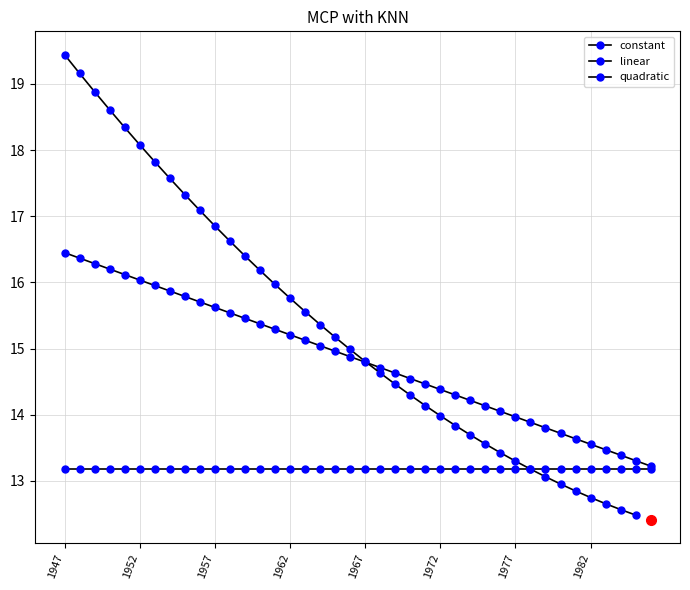

What is the difference between the maximum and minimum values in the quadratic series?

7.0